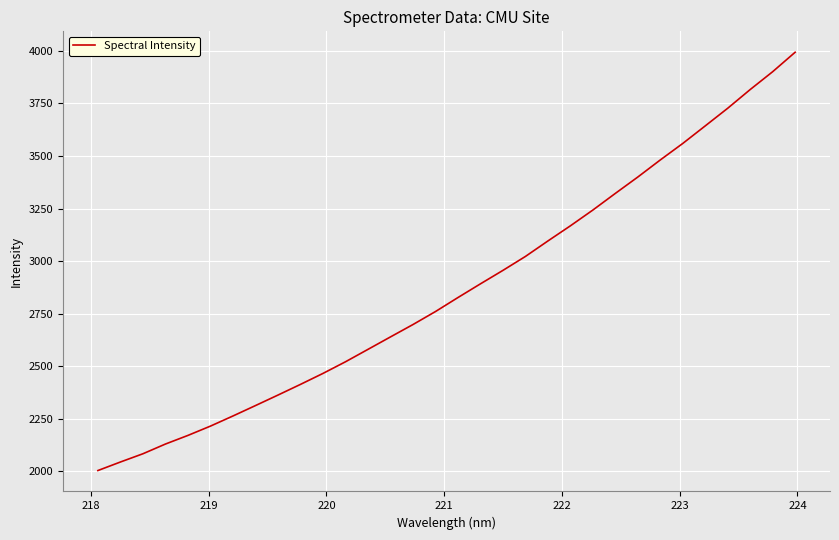

What is the difference between the maximum and minimum values?

1989.4